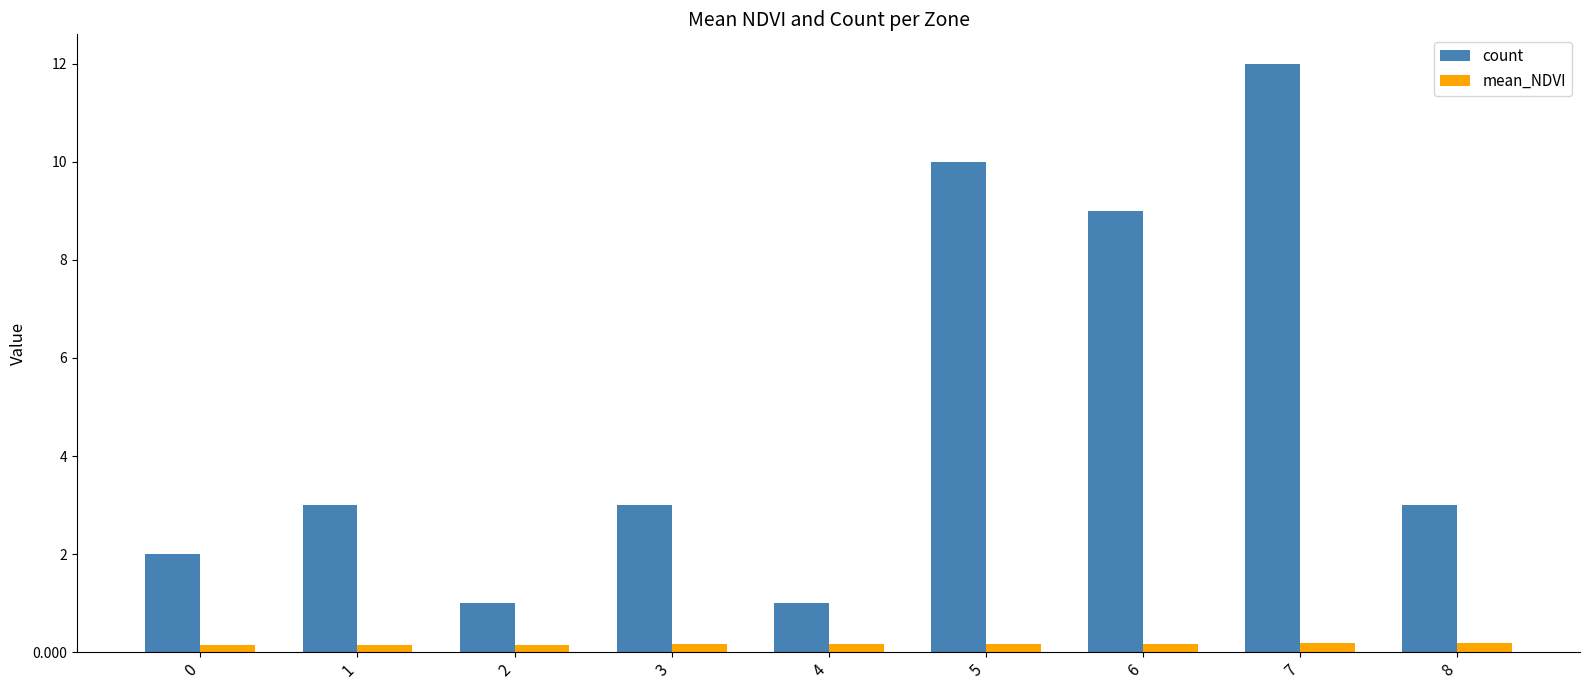

What is the value of the mean_NDVI bar at the 1st from the left?

0.1